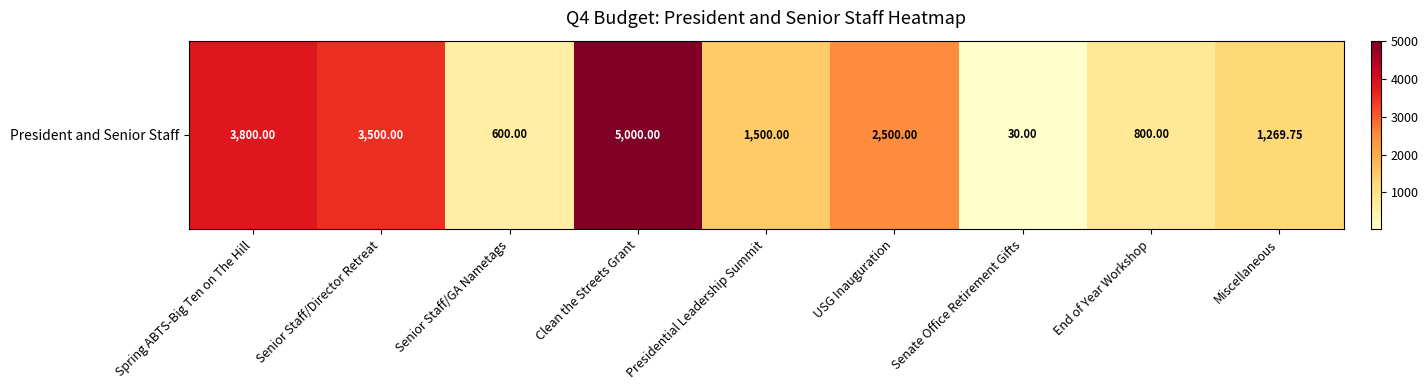

Count the number of values greater than 1500.

4